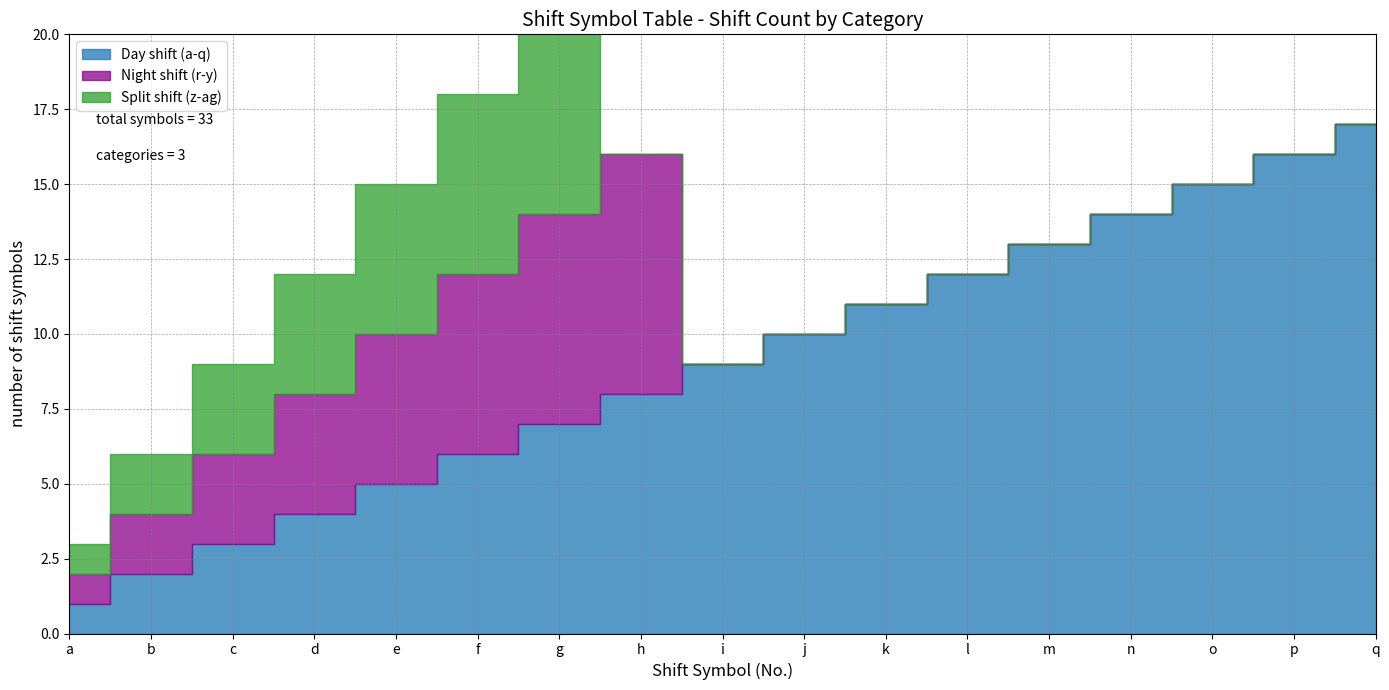

What is the total value across all series at e?

15